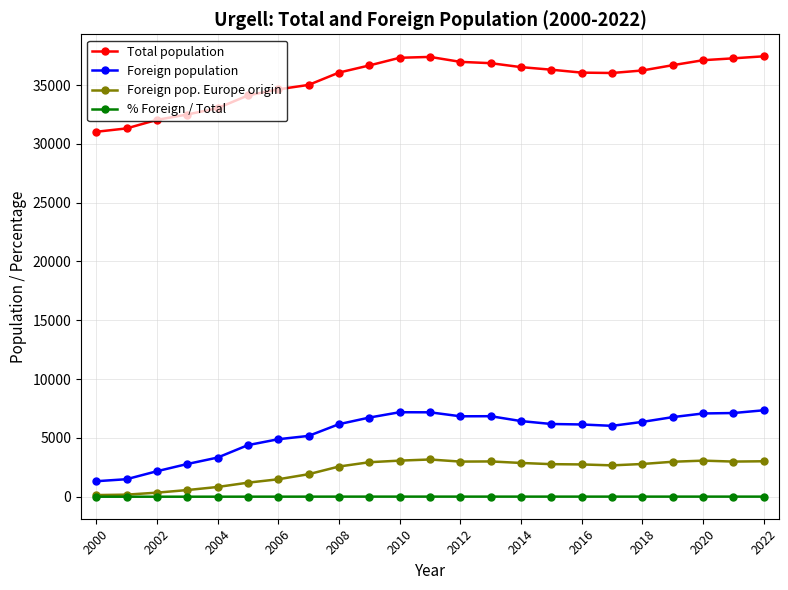

Which series has the widest spread of values?

Total population